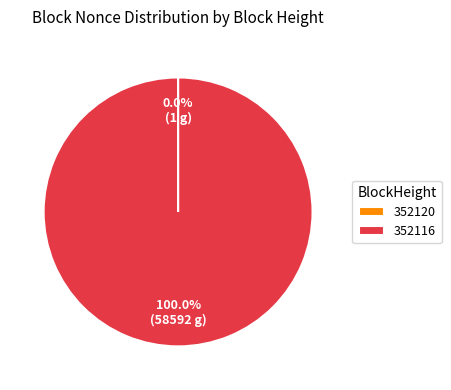

What is the largest slice in the pie chart?

352116